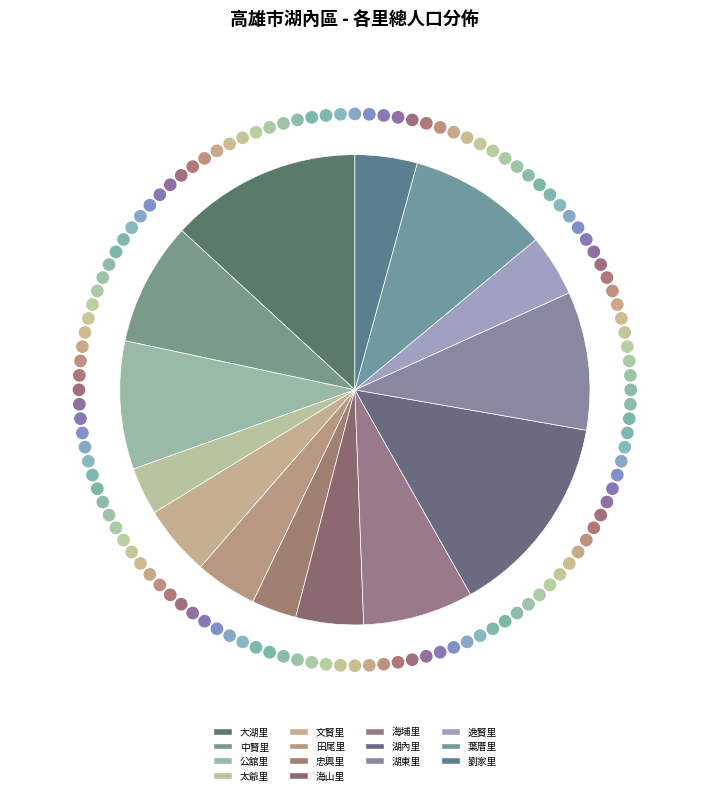

To the nearest percent, what is the average slice percentage?

7%